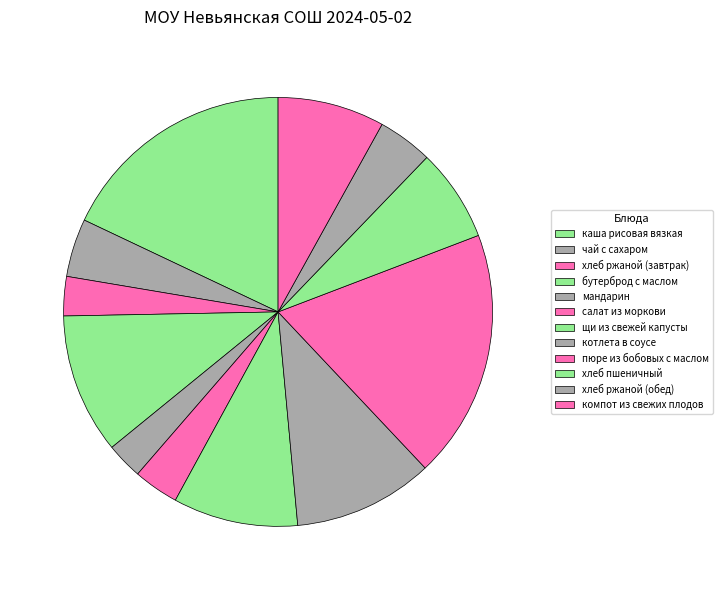

Is it true that котлета в соусе is 11% of the pie?

True